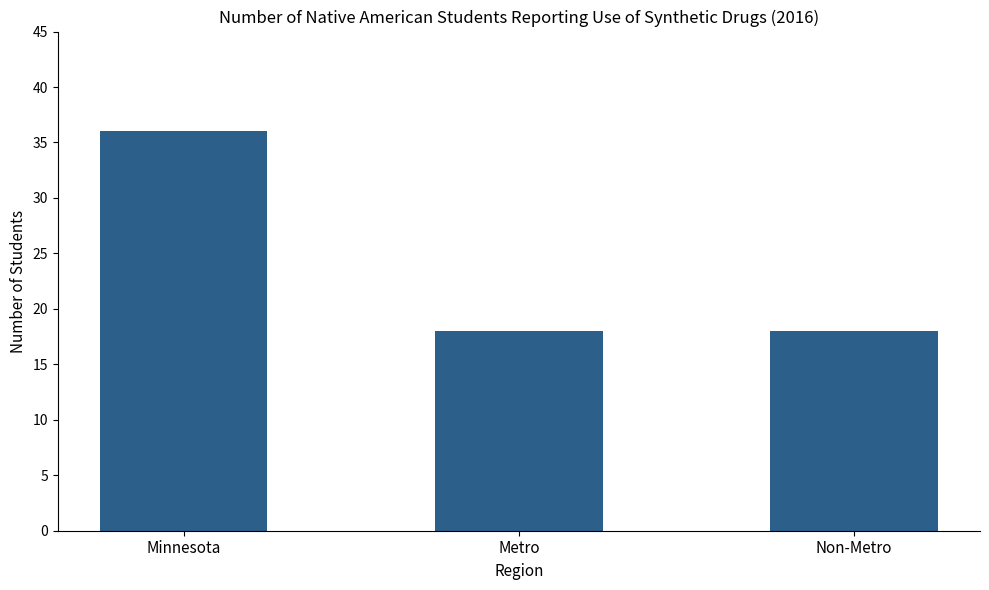

What position from the right is Non-Metro?

1